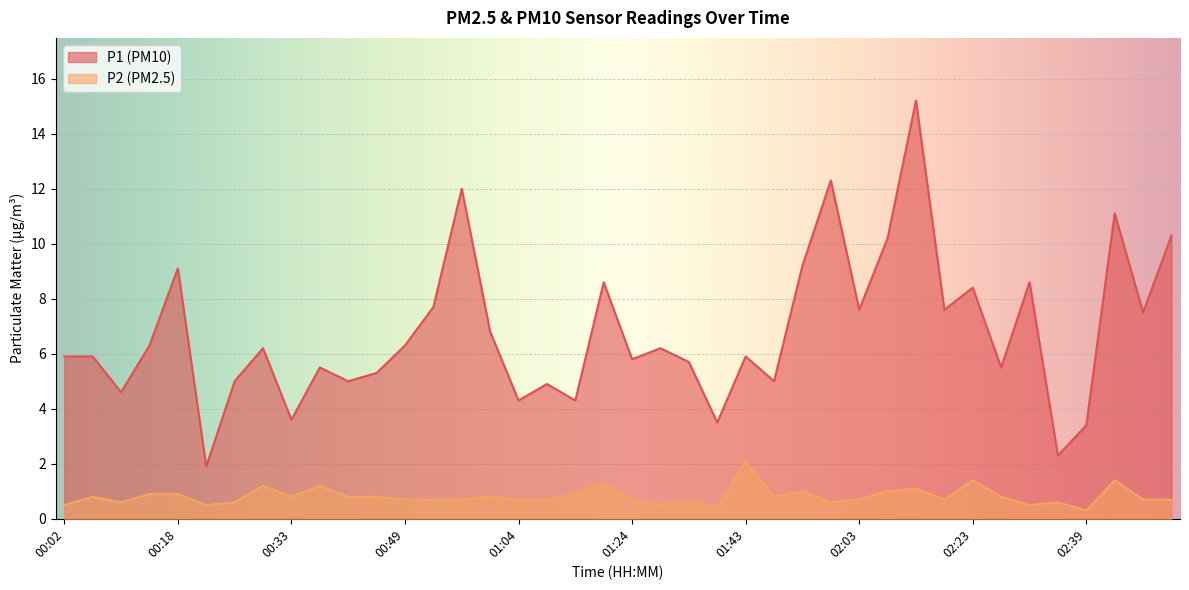

Reading left to right, what are all the values shown in this chart?

P1: 5.9	5.9	4.6	6.3	9.1	1.9	5.0	6.2	3.6	5.5	5.0	5.3	6.3	7.7	12.0	6.8	4.3	4.9	4.3	8.6	5.8	6.2	5.7	3.5	5.9	5.0	9.2	12.3	7.6	10.2	15.2	7.6	8.4	5.5	8.6	2.3	3.4	11.1	7.5	10.3
P2: 0.5	0.8	0.6	0.9	0.9	0.5	0.6	1.2	0.8	1.2	0.8	0.8	0.7	0.7	0.7	0.8	0.7	0.7	0.9	1.3	0.7	0.5	0.7	0.4	2.1	0.8	1.0	0.6	0.7	1.0	1.1	0.7	1.4	0.8	0.5	0.6	0.3	1.4	0.7	0.7